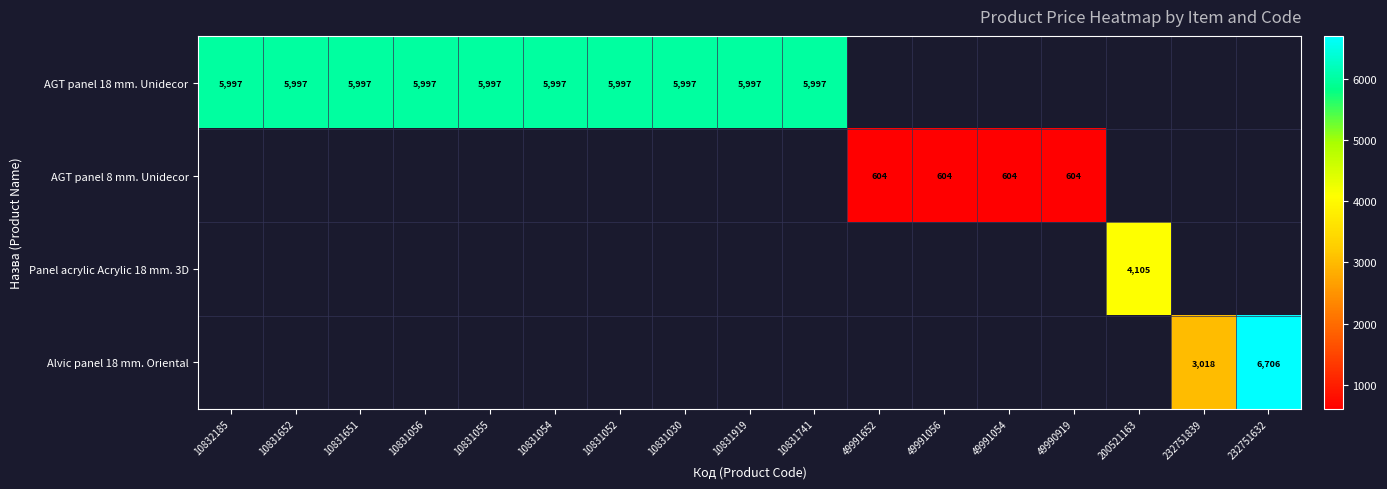

Count the number of categories in the chart.

17